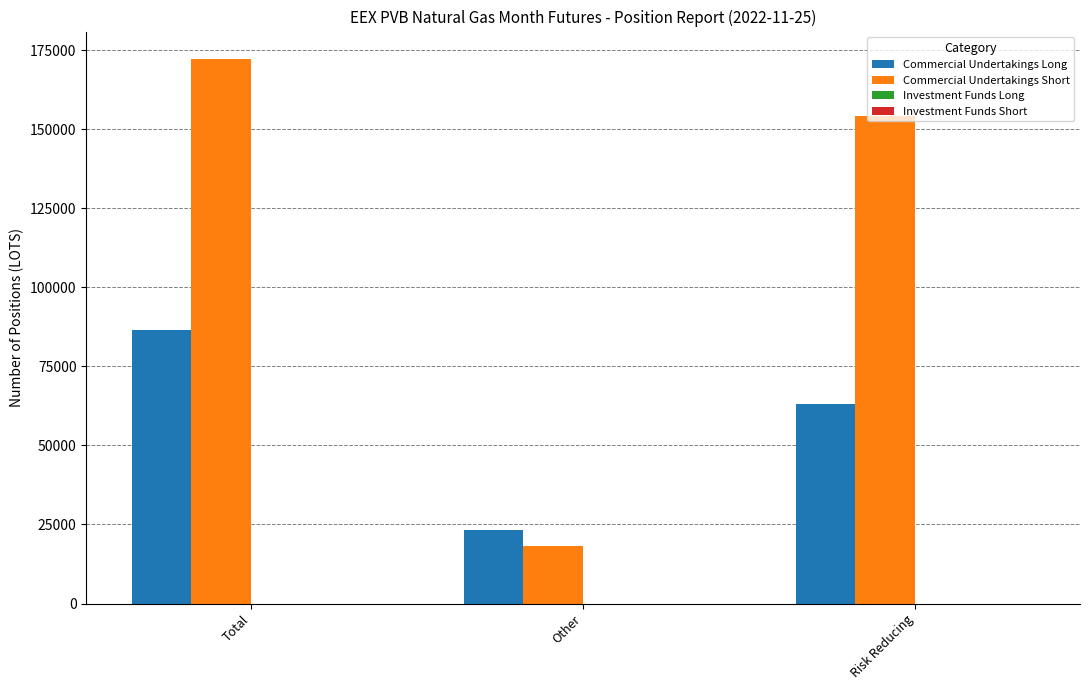

Between Other and Risk Reducing, which series saw the biggest shift?

Commercial Undertakings Short